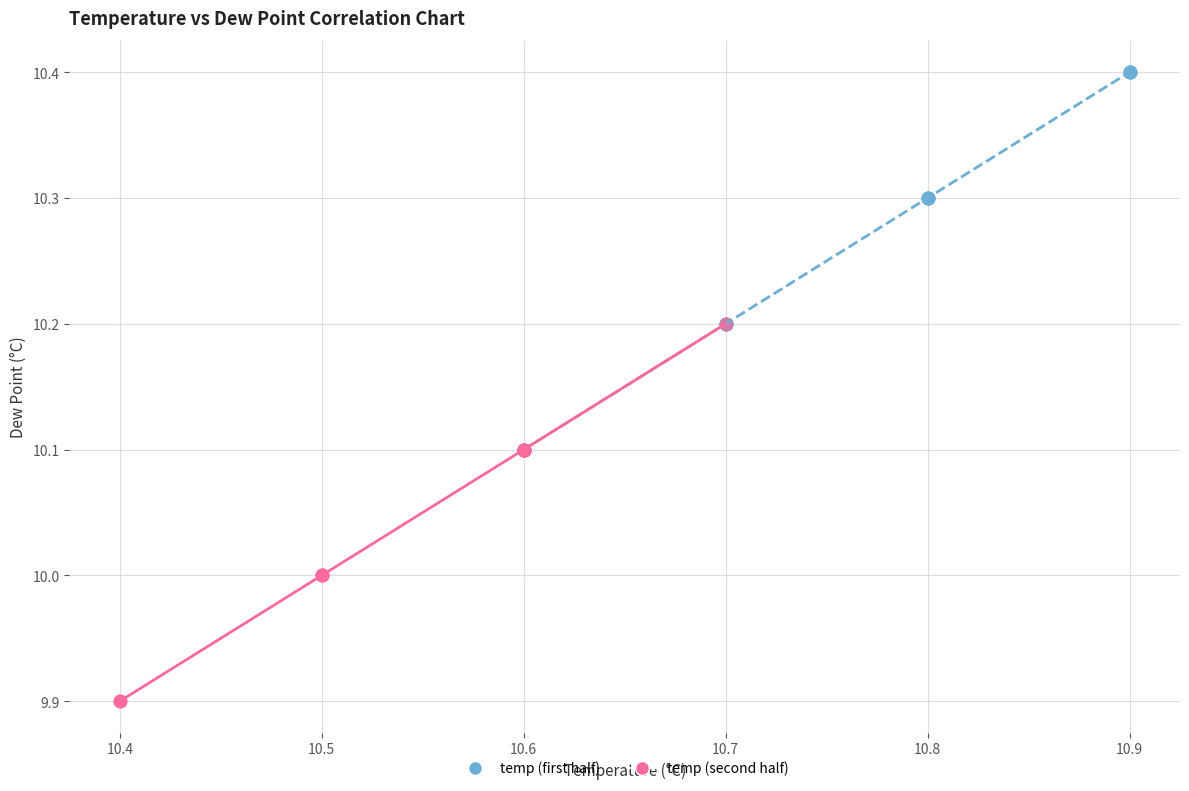

Which series contains the lowest Y value?

temp (second half)